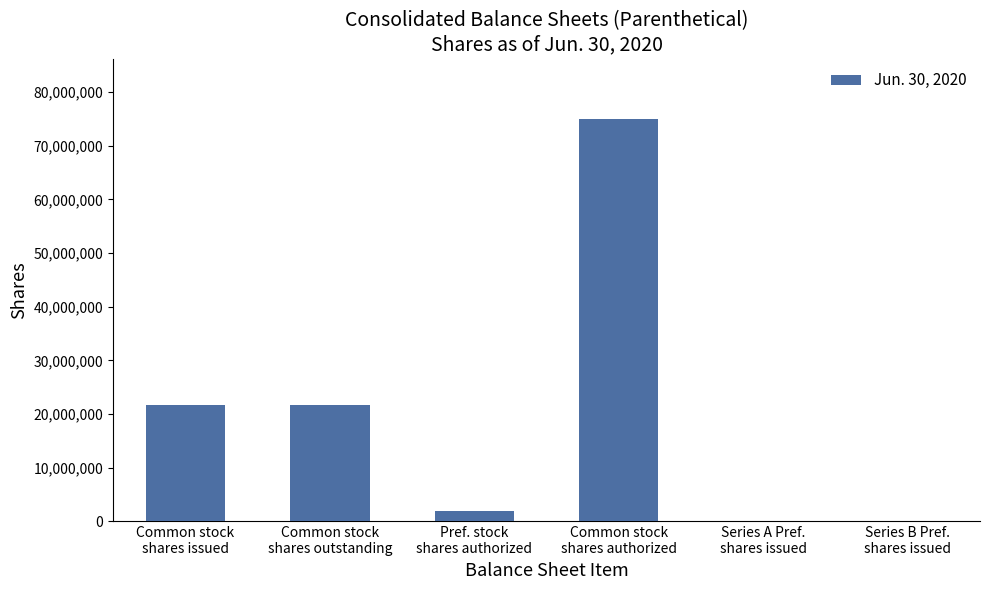

What is the sum of all values?

120370308